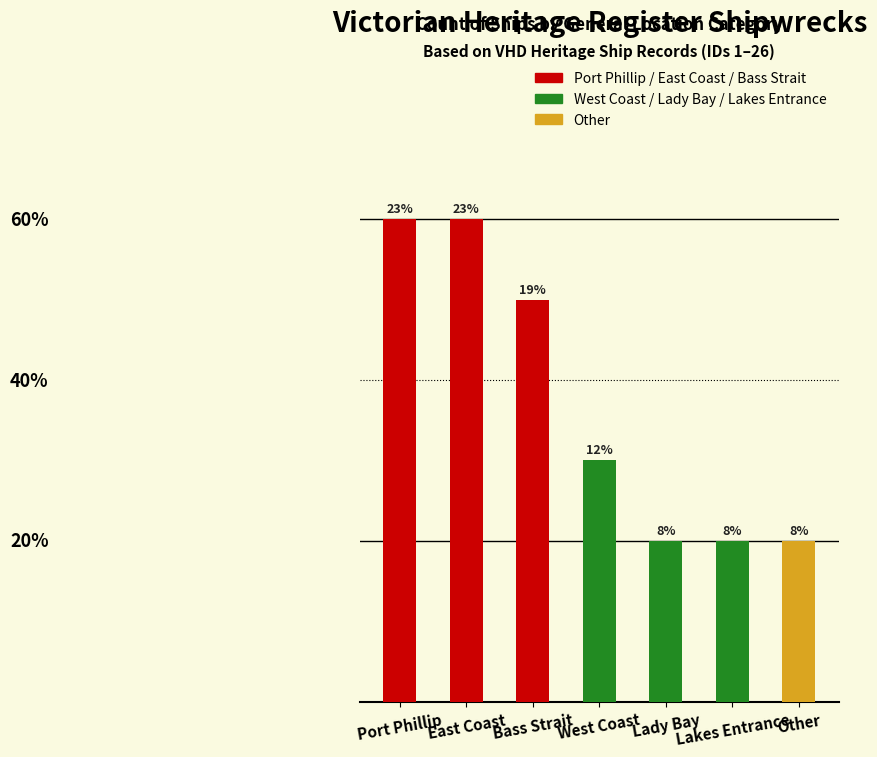

Which label corresponds to the largest value in the chart?

Port Phillip